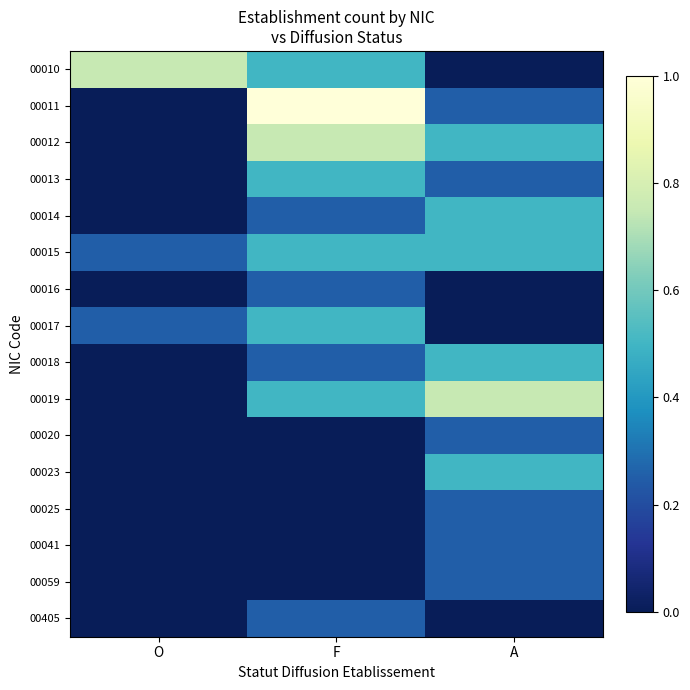

What is the total value across all series at F?

5.2